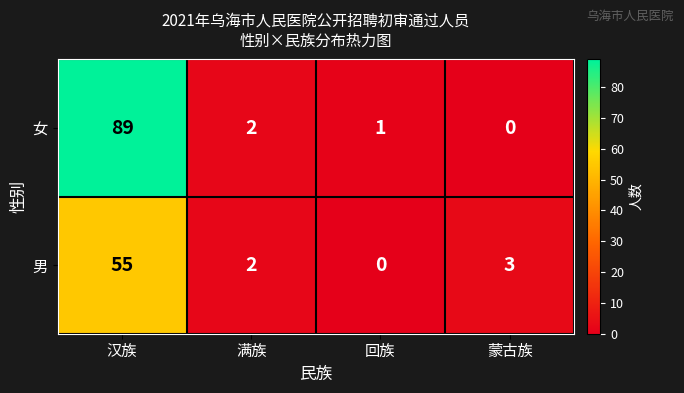

At how many categories does at least one series exceed 37?

1